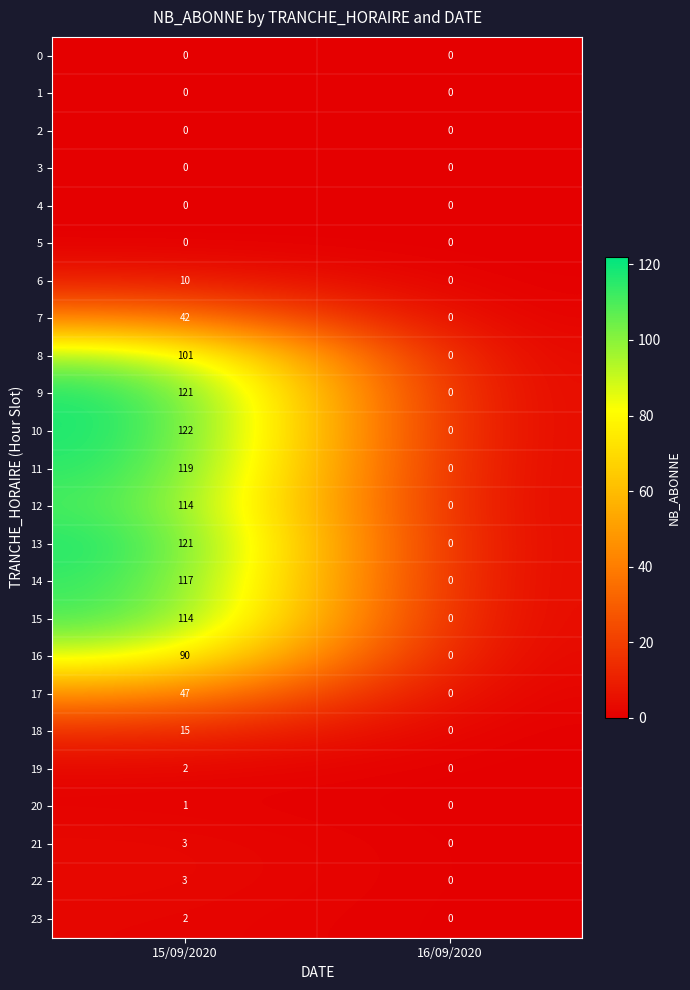

What is the spread (max minus min) of values at 15/09/2020?

122